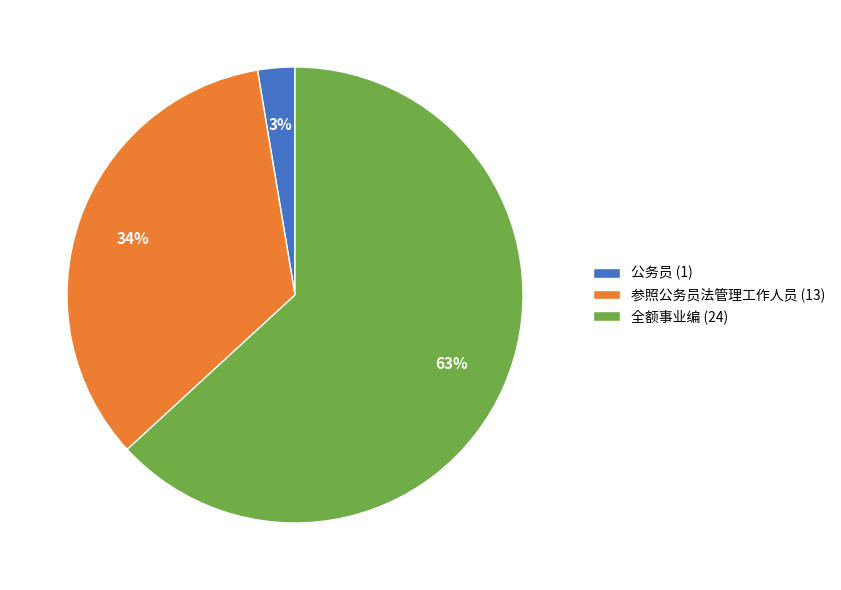

Which category accounts for the majority?

全额事业编